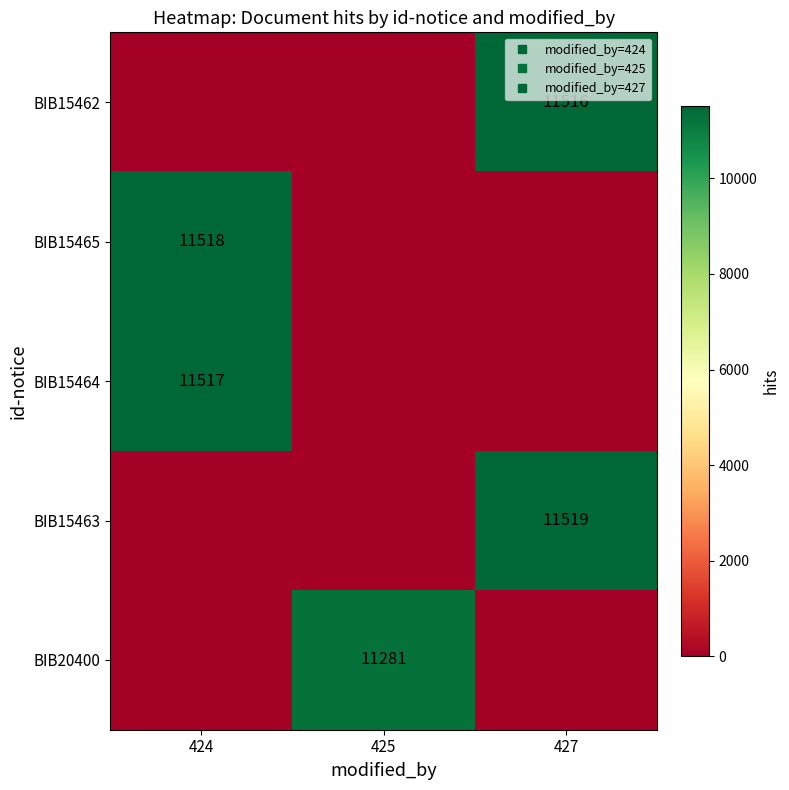

Rank the categories by BIB15465 value from lowest to highest.

425, 427, 424